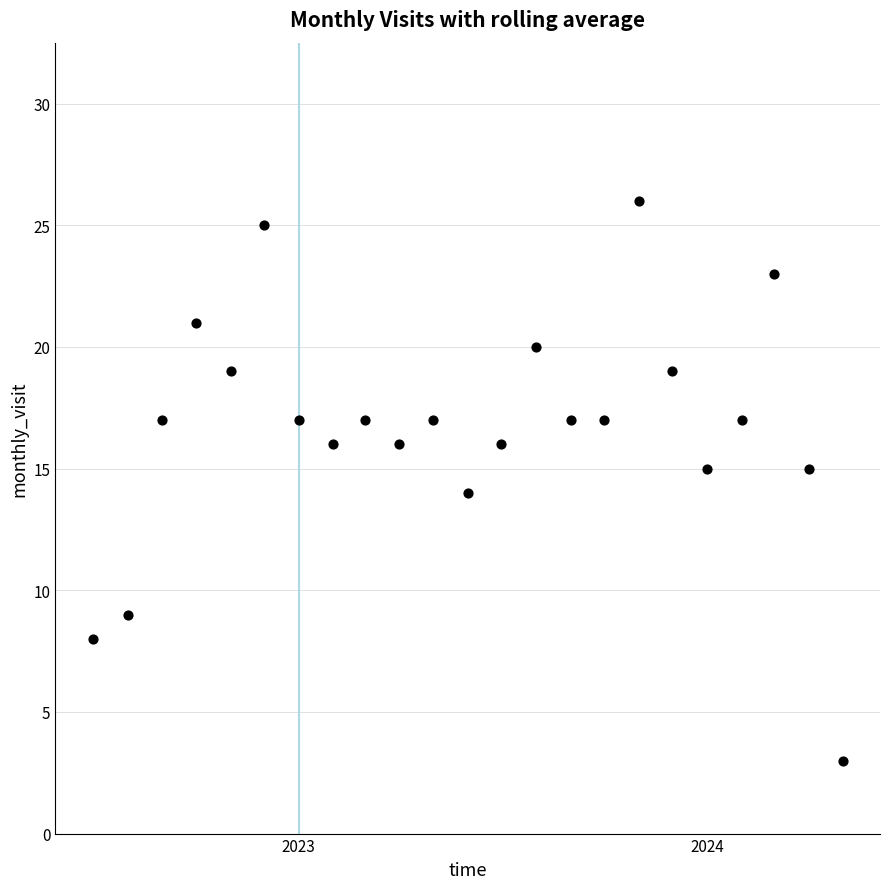

What is the range of X values (max minus min)?

670